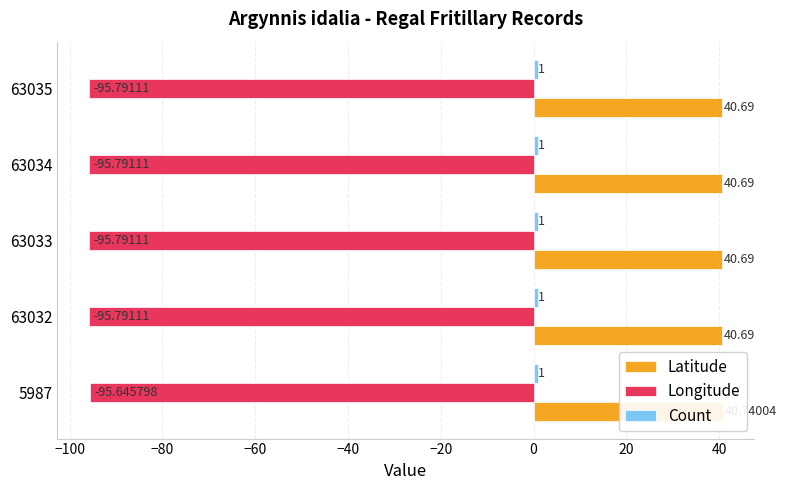

Reading right to left, extract all data points from this chart.

Latitude: 40.7	40.7	40.7	40.7	40.7
Longitude: -95.8	-95.8	-95.8	-95.8	-95.6
Count: 0.2	0.2	0.2	0.2	0.2